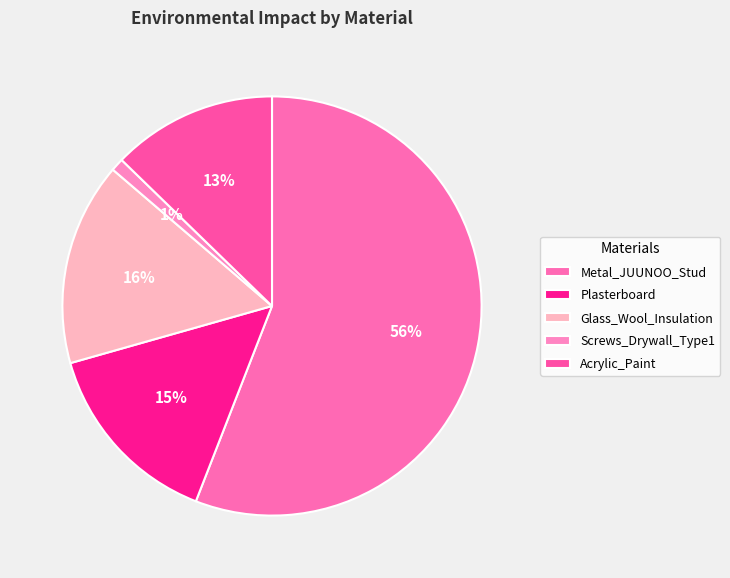

How many slices are in this pie chart?

5